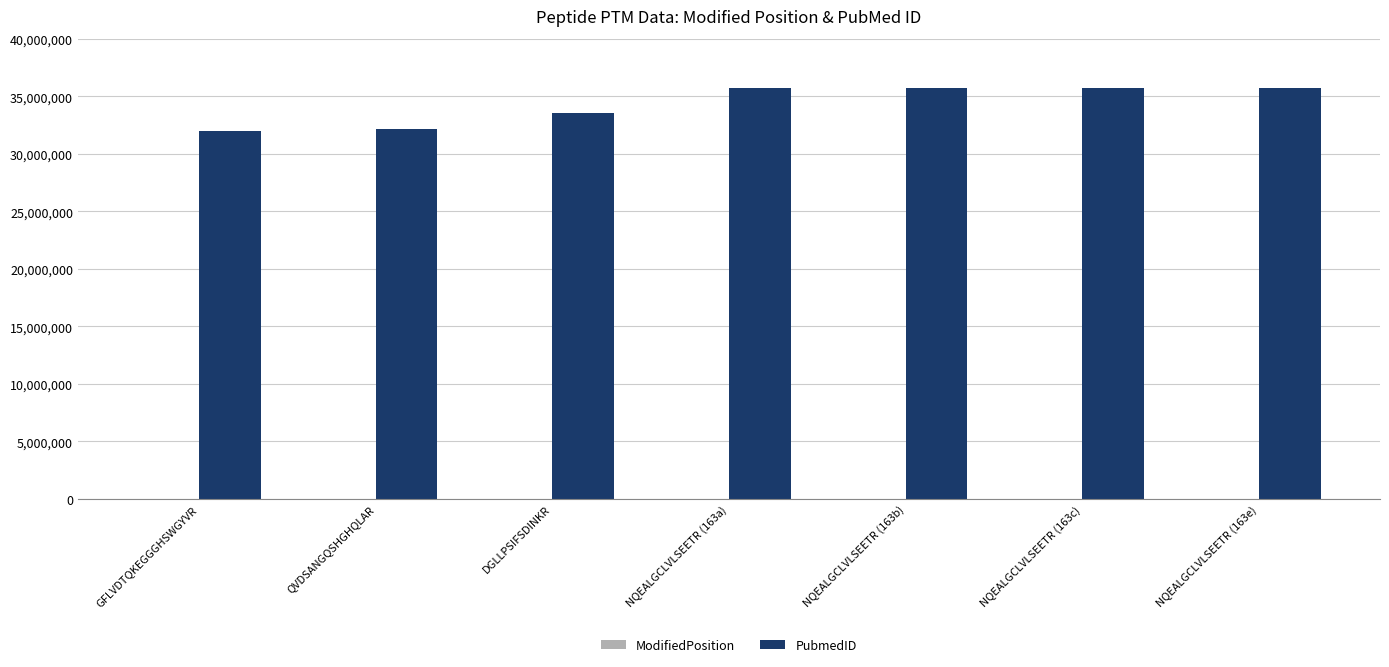

What is the maximum value shown in the chart?

35681017